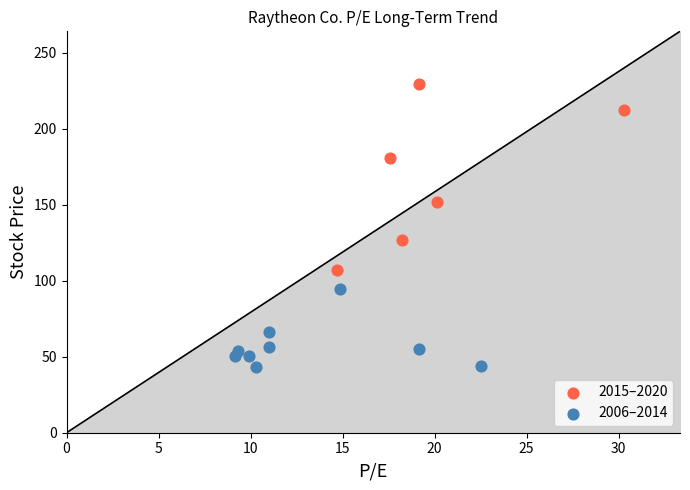

Which series contains the highest Y value?

2015–2020